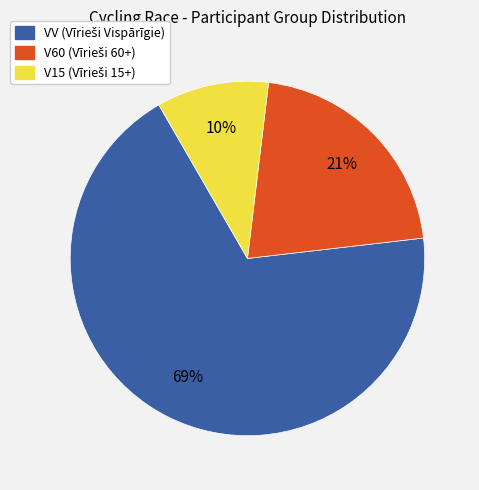

Is the sum of V15 and VV greater than half?

Yes